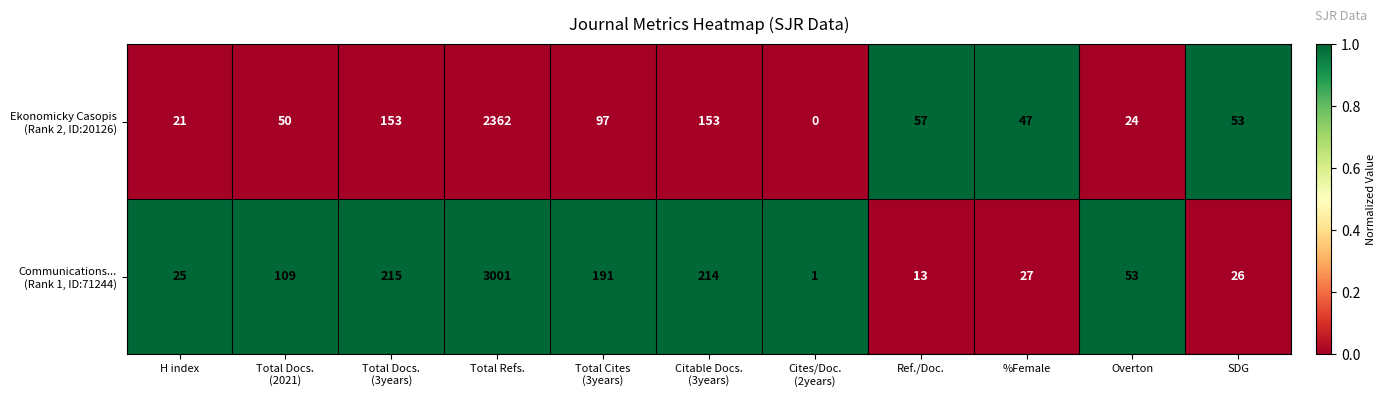

What is the greatest value displayed?

3001